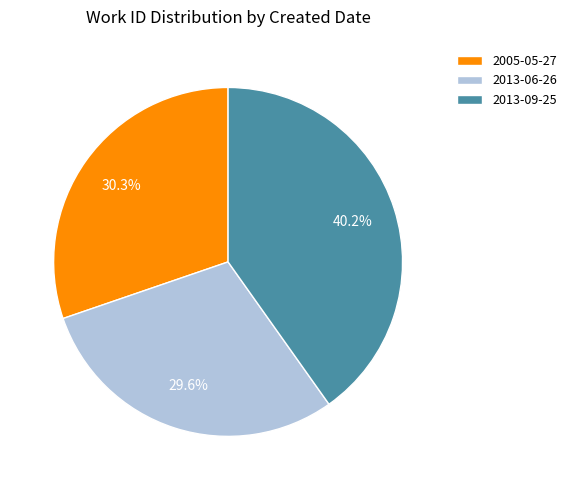

Rank the categories by value from lowest to highest.

2013-06-26, 2005-05-27, 2013-09-25